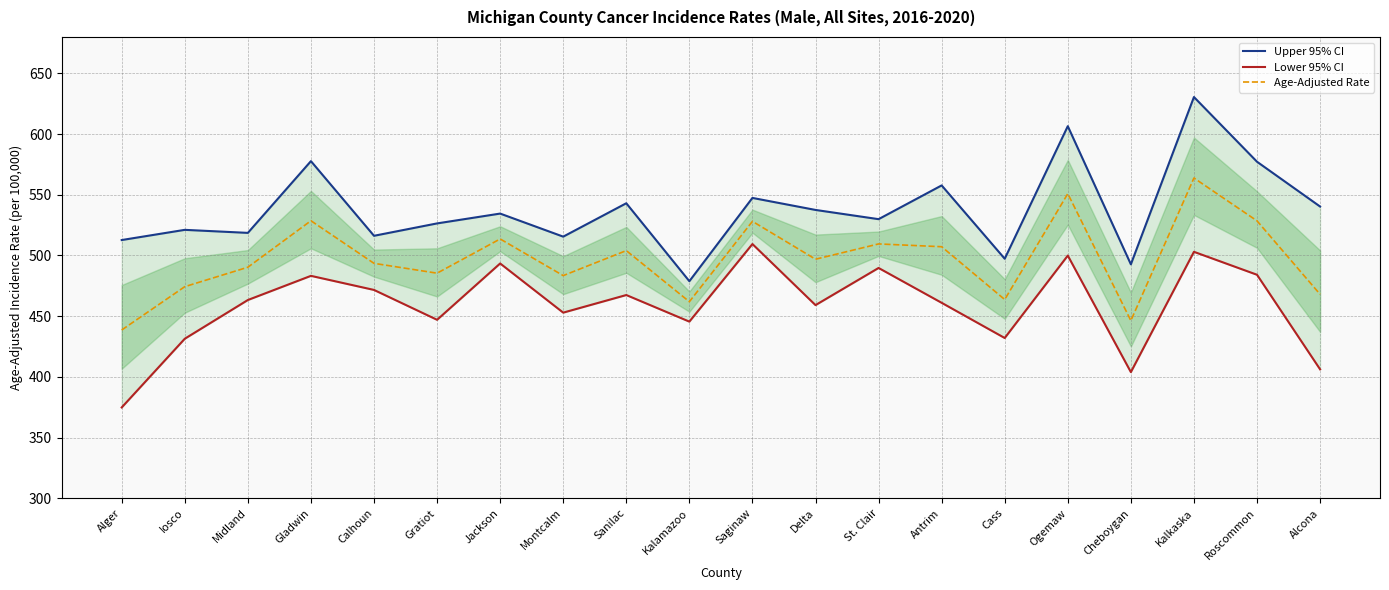

Rank the categories by Lower 95% CI value from lowest to highest.

Alger, Cheboygan, Alcona, Iosco, Cass, Kalamazoo, Gratiot, Montcalm, Delta, Antrim, Midland, Sanilac, Calhoun, Gladwin, Roscommon, St. Clair, Jackson, Ogemaw, Kalkaska, Saginaw